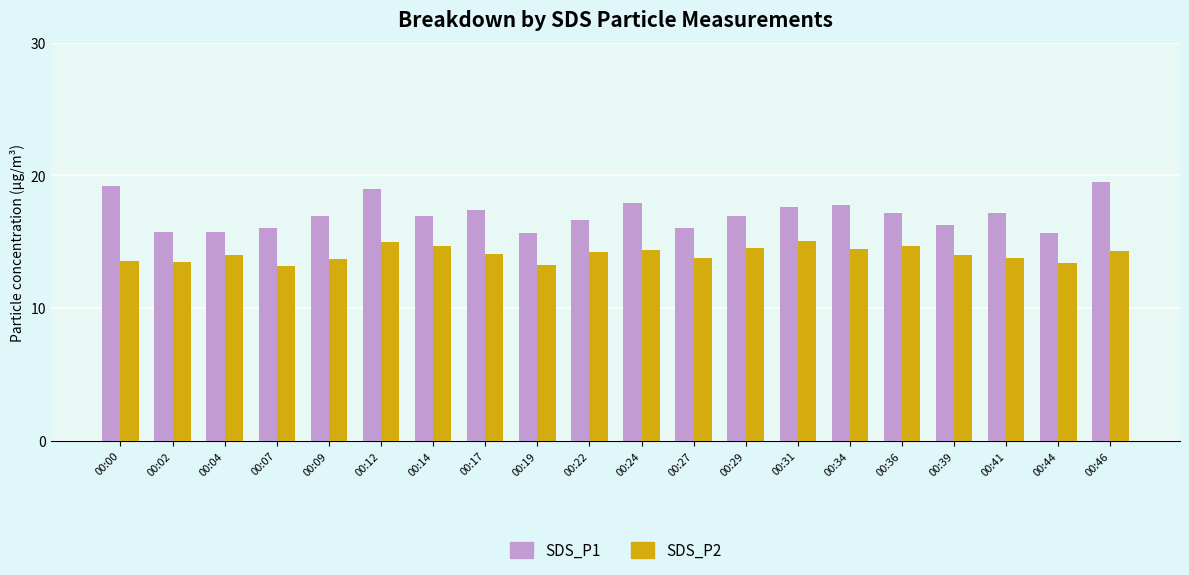

The value of SDS_P1 at 00:34 is 27.3. True or false?

False